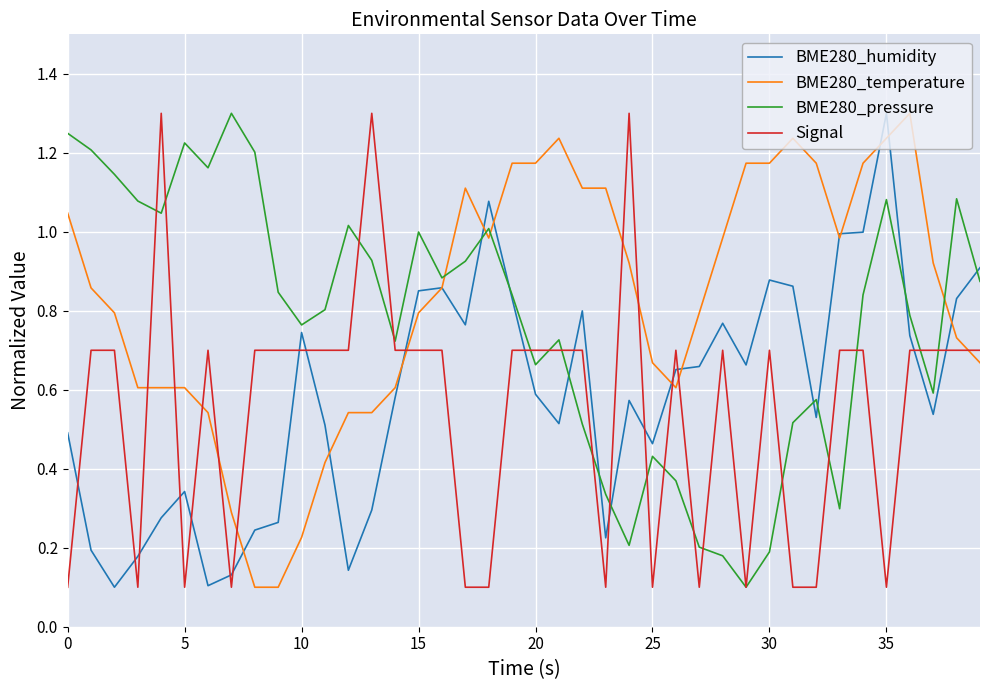

How many times do BME280_humidity and Signal cross each other?

18